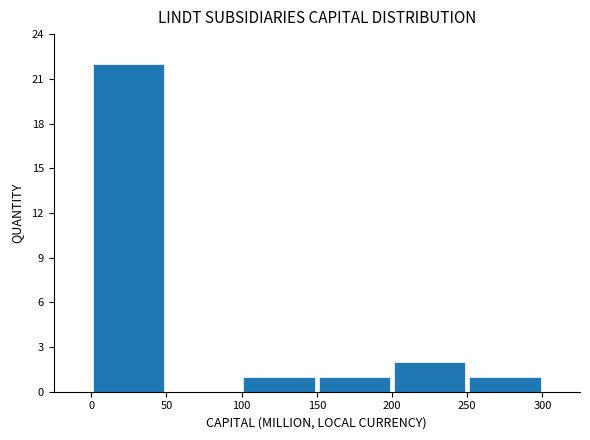

What is the height of the bar covering 0 to 50 on the x-axis? The values are not printed on the chart, so give them approximately, as read against the axis.

22